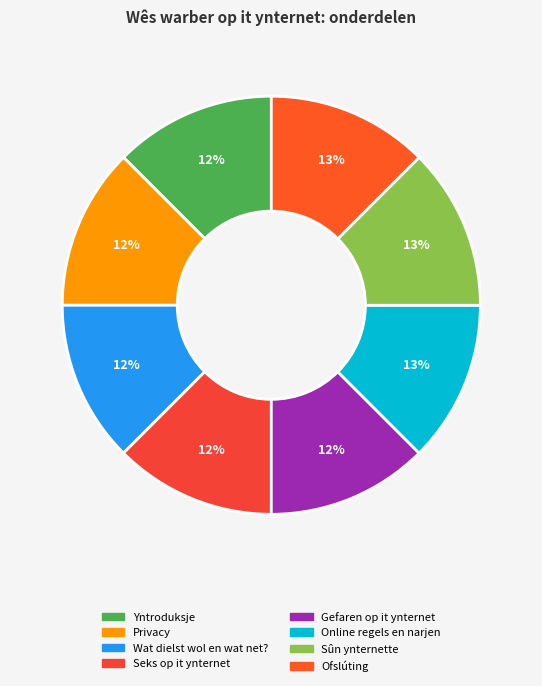

Does Gefaren op it ynternet account for over 50% of the chart?

No